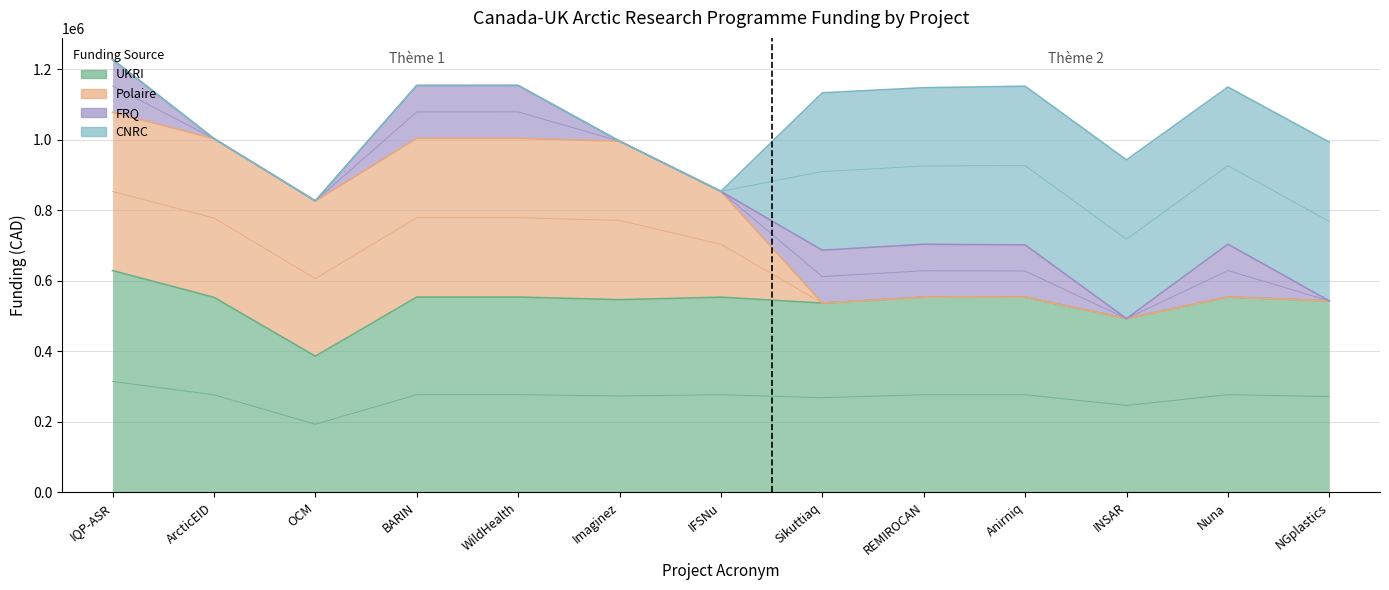

Reading left to right, what are all the values shown in this chart?

UKRI: IQP-ASR=628674	ArcticEID=552777	OCM=385889	BARIN=553491	WildHealth=553620	Imaginez=546203	IFSNu=553239	Sikuttiaq=536477	REMIROCAN=553294	Anirniq=553187	INSAR=492525	Nuna=553588	NGplastics=542917
Polaire: IQP-ASR=448620	ArcticEID=450000	OCM=440316	BARIN=450000	WildHealth=450000	Imaginez=449500	IFSNu=300000	Sikuttiaq=0	REMIROCAN=0	Anirniq=0	INSAR=0	Nuna=0	NGplastics=0
FRQ: IQP-ASR=149835	ArcticEID=0	OCM=0	BARIN=150000	WildHealth=150000	Imaginez=0	IFSNu=0	Sikuttiaq=150000	REMIROCAN=150000	Anirniq=148296	INSAR=0	Nuna=150000	NGplastics=0
CNRC: IQP-ASR=0	ArcticEID=0	OCM=0	BARIN=0	WildHealth=0	Imaginez=0	IFSNu=0	Sikuttiaq=446144	REMIROCAN=443898	Anirniq=449945	INSAR=450000	Nuna=445500	NGplastics=449989